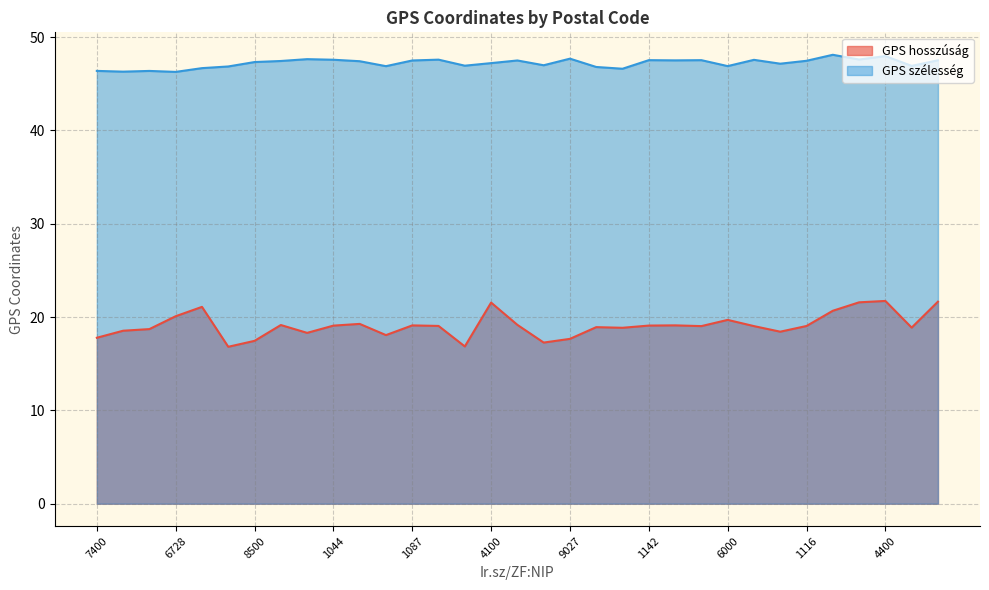

What are all the series names shown in the legend?

GPS hosszúság, GPS szélesség